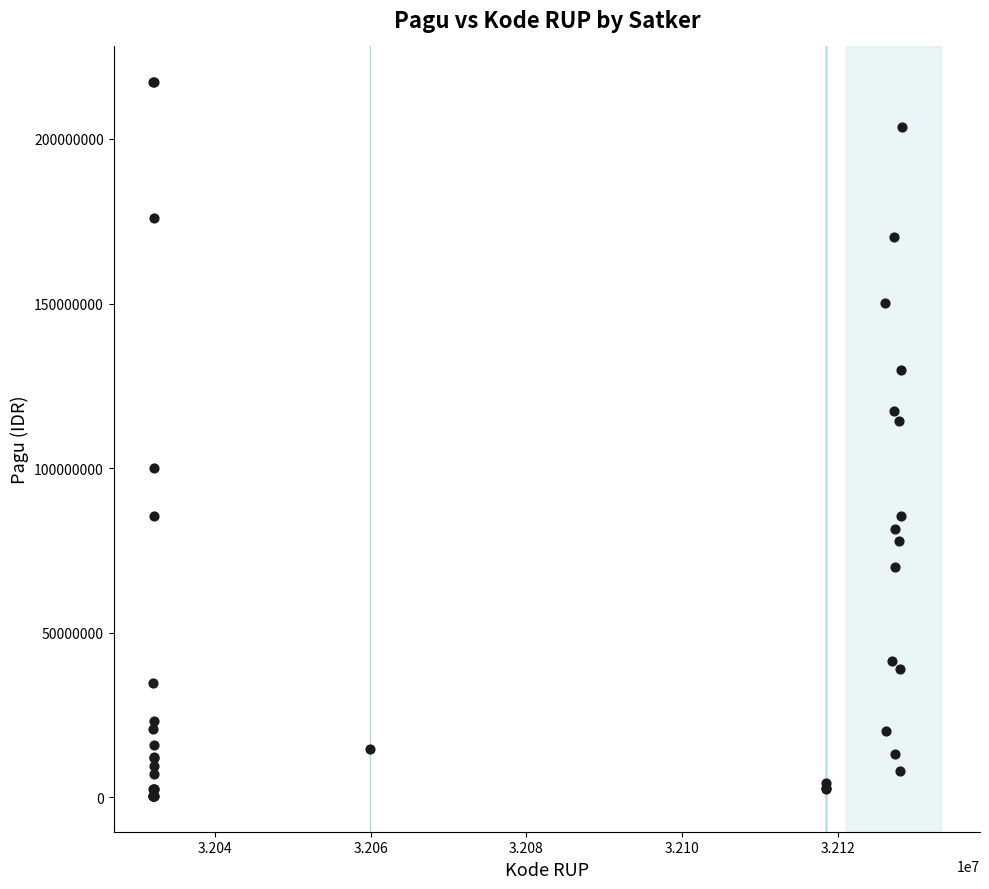

What Y value in the scatter plot is closest to 108830000?

114296000